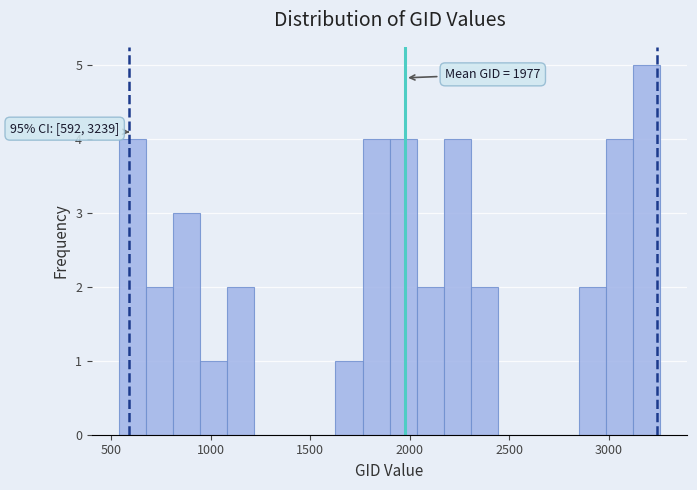

Around what value on the x-axis is the tallest bar? Give the approximate position of its centre, as read against the axis.

3200